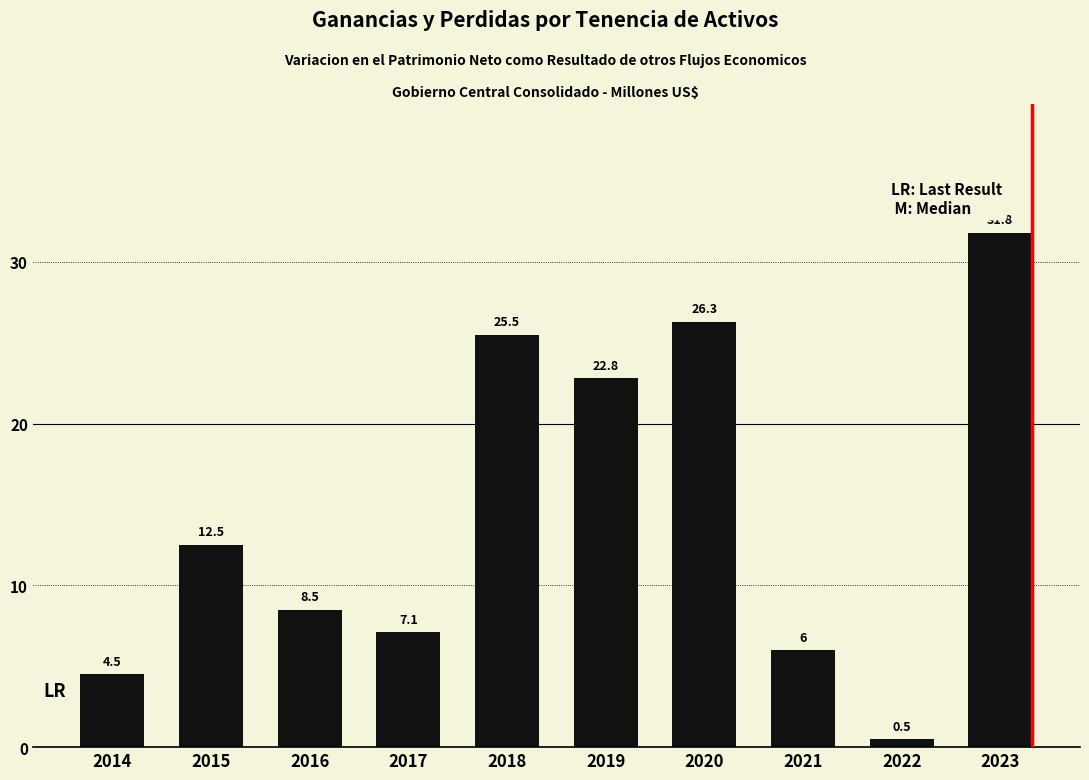

At which label is the value closest to 16?

2015